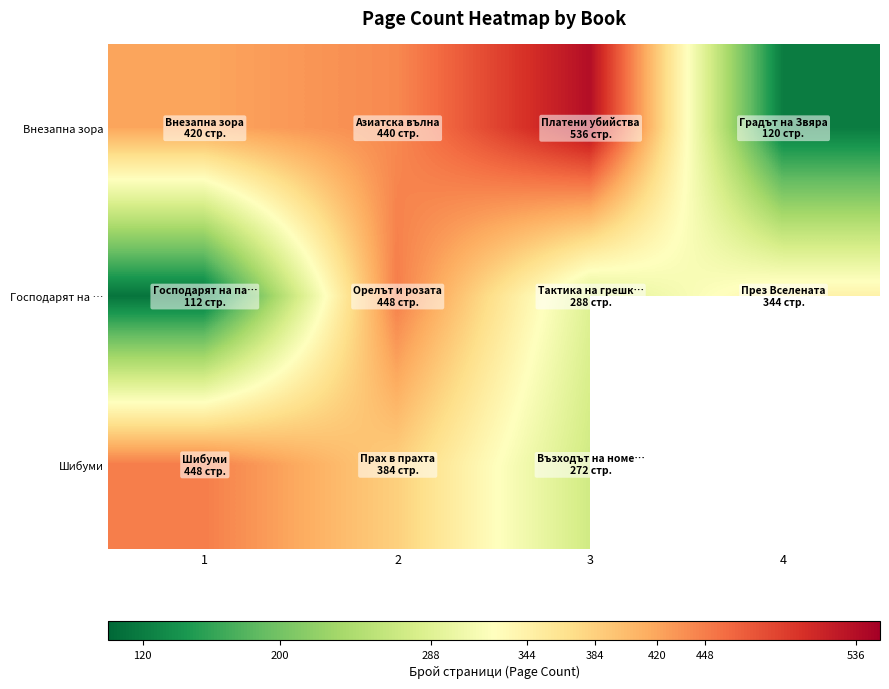

What is the spread (max minus min) of values at 1?

336.0